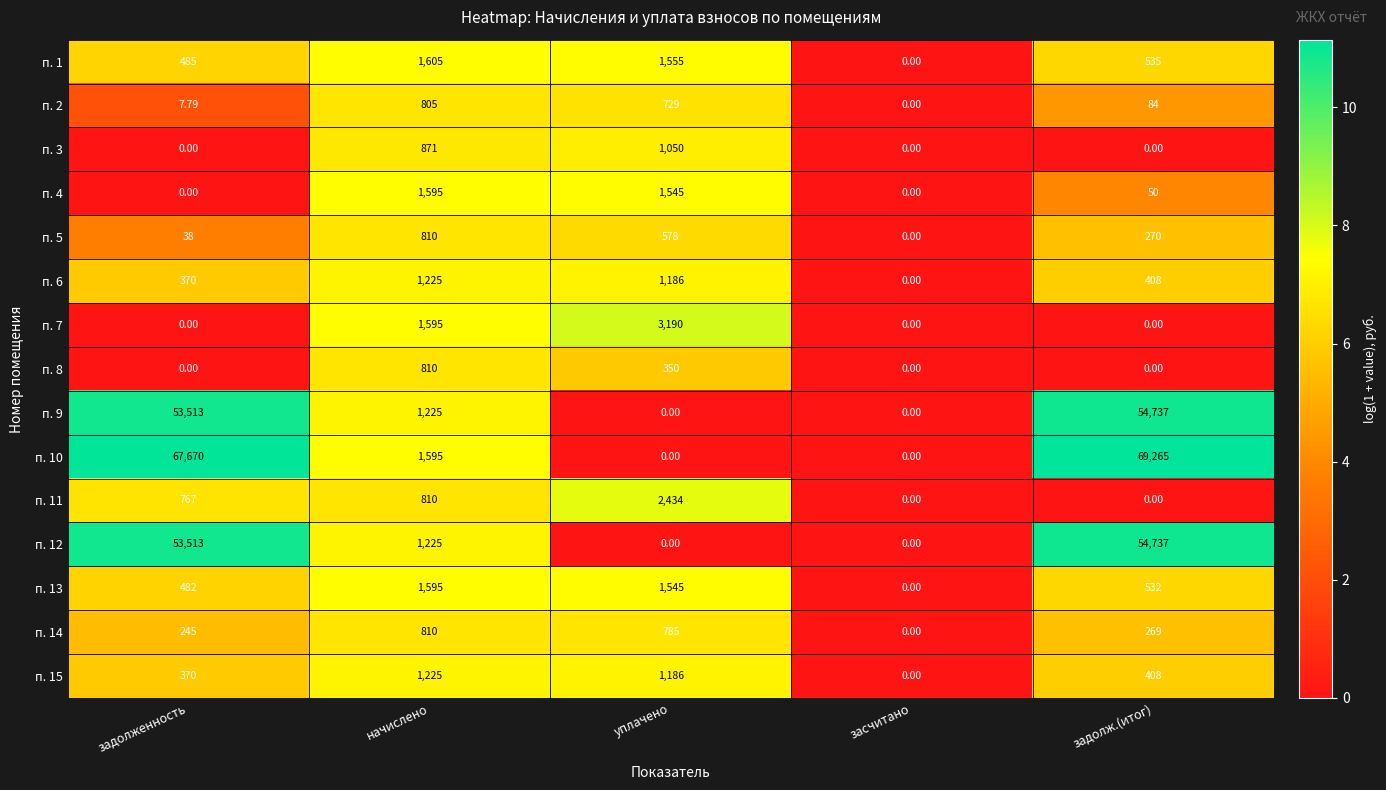

Where is п. 11 nearest to the value 1217?

начислено